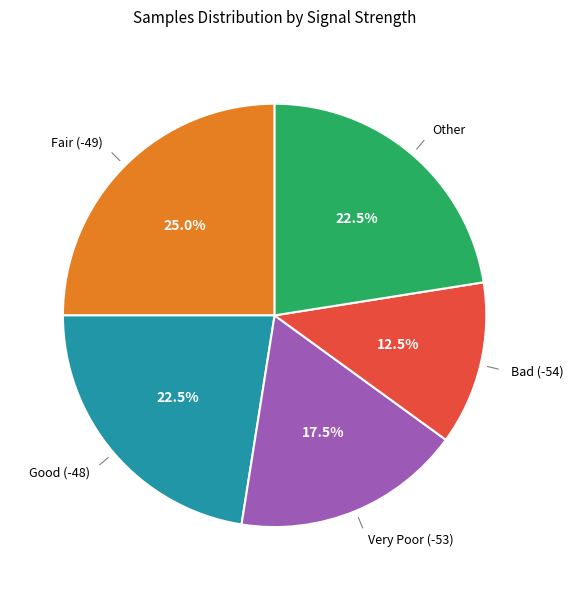

Is there a majority slice in this chart?

No